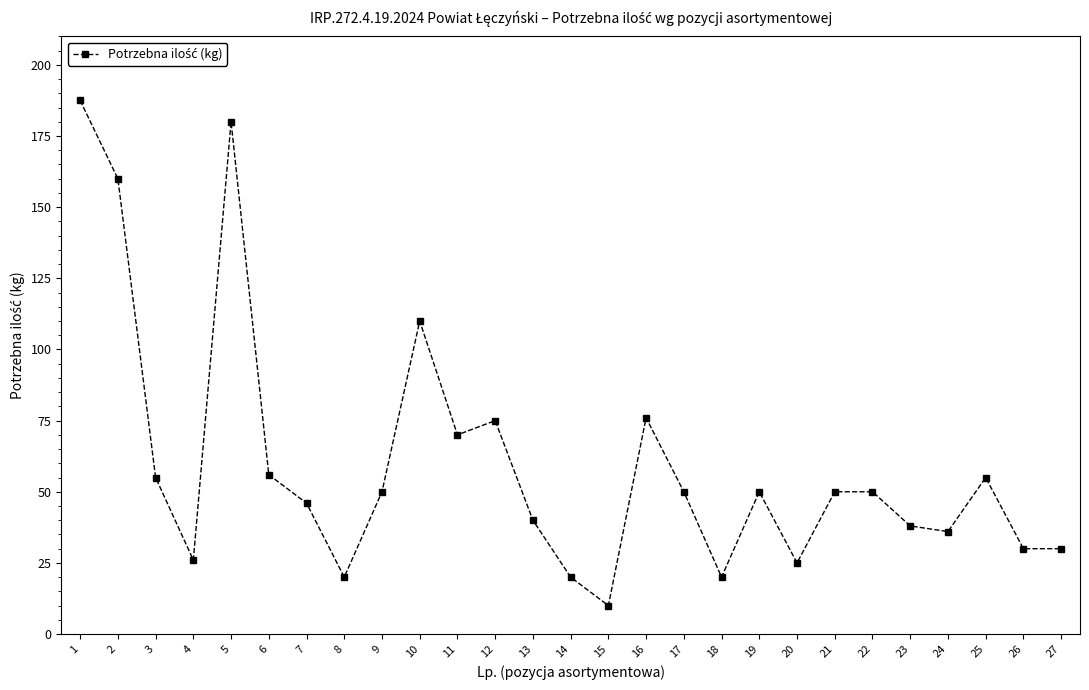

Reading left to right, list all the values displayed in this chart.

187.5	160.0	55.0	26.0	180.0	56.0	46.0	20.0	50.0	110.0	70.0	75.0	40.0	20.0	10.0	76.0	50.0	20.0	50.0	25.0	50.0	50.0	38.0	36.0	55.0	30.0	30.0